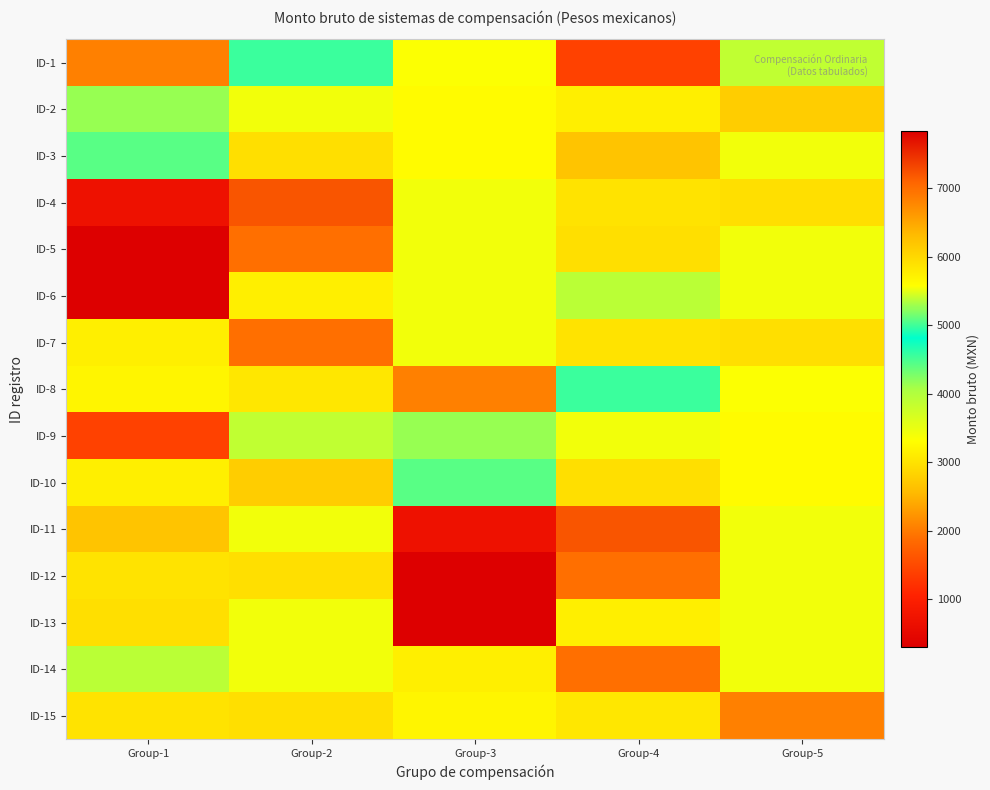

At how many categories does at least one series exceed 1472?

5